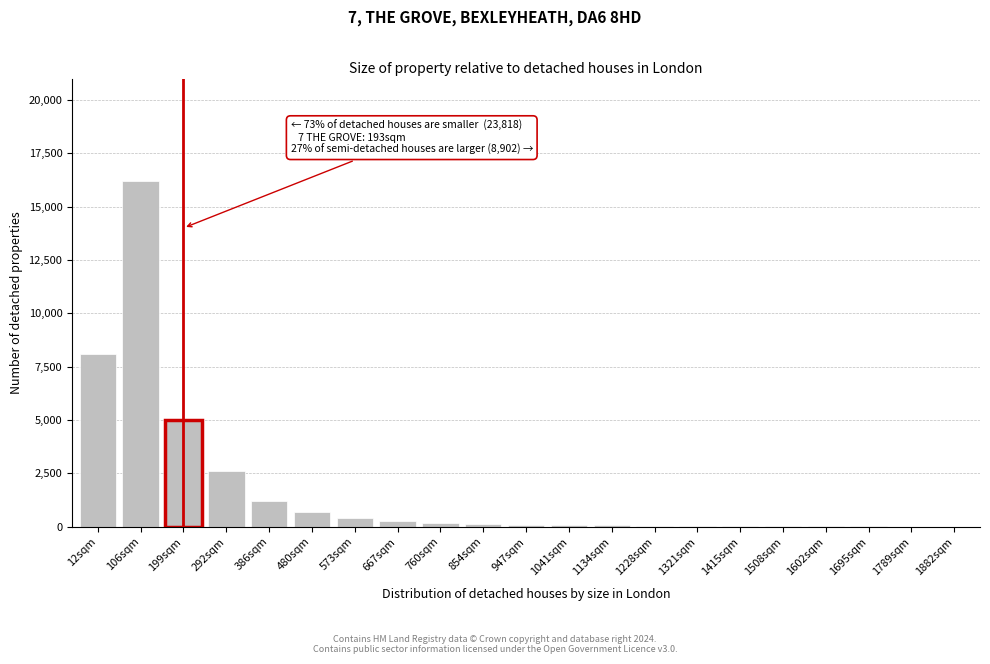

What is the sum of all values?

35200